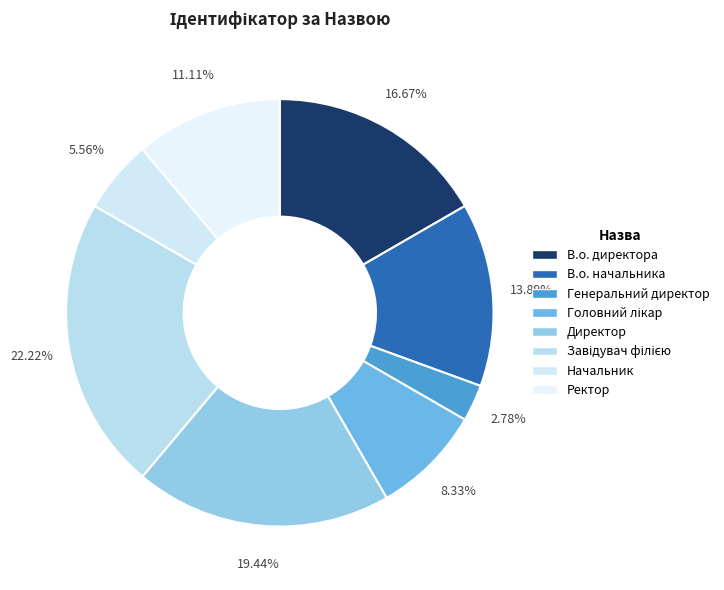

To the nearest percent, what portion does Головний лікар represent?

8%